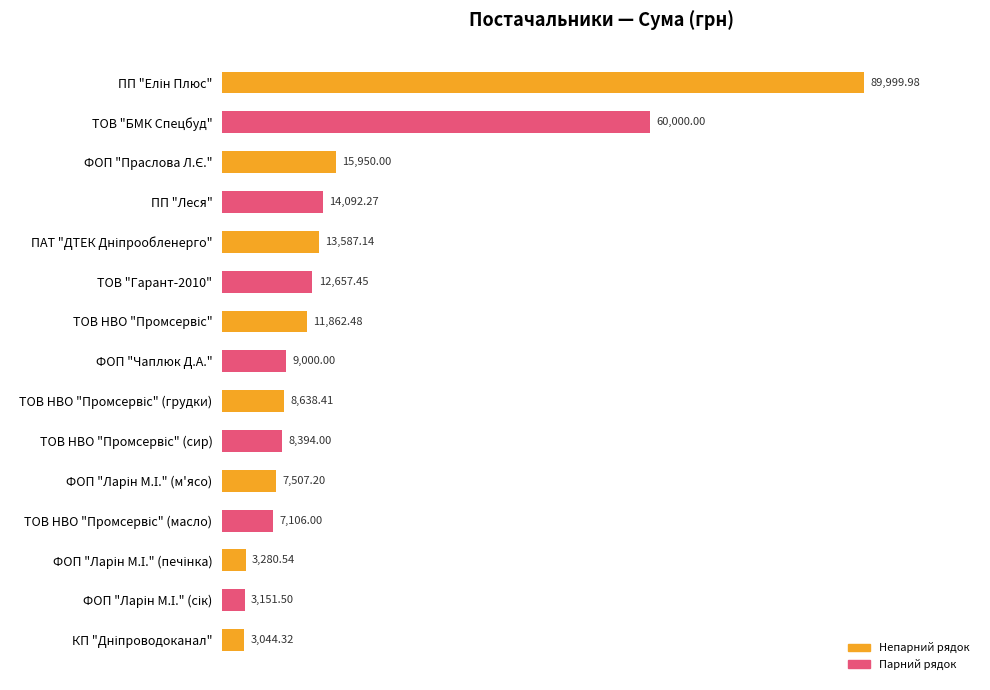

What is the label of the 12th bar from the bottom?

ПП "Леся"